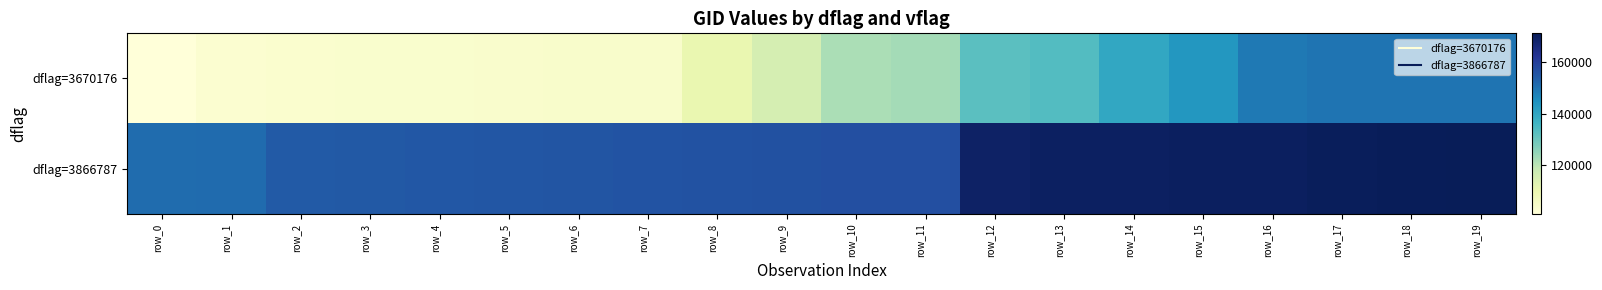

What is the smallest value displayed?

100886